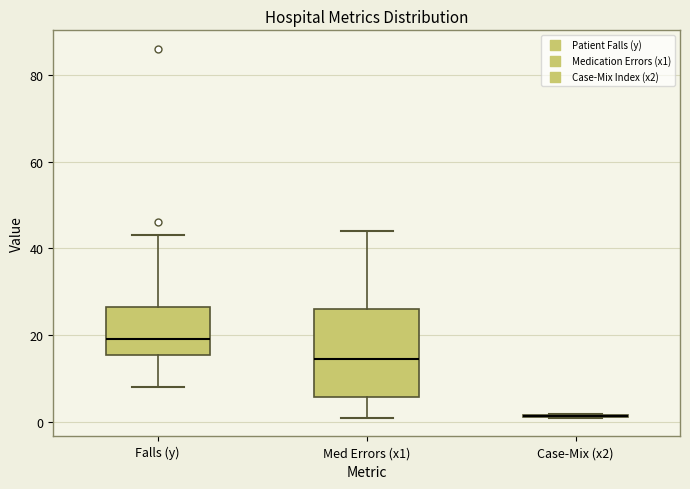

Reading left to right, read every box against the y-axis: the position of its median line, the range the box covers, and the ends of its whiskers. The values are not printed on the chart, so give them approximately, as read against the axis.

Falls (y): median 20, box 16 to 26, whiskers 8 to 44
Med Errors (x1): median 14, box 6 to 26, whiskers 2 to 44
Case-Mix (x2): box collapsed to a line at 2, whiskers 0 to 2